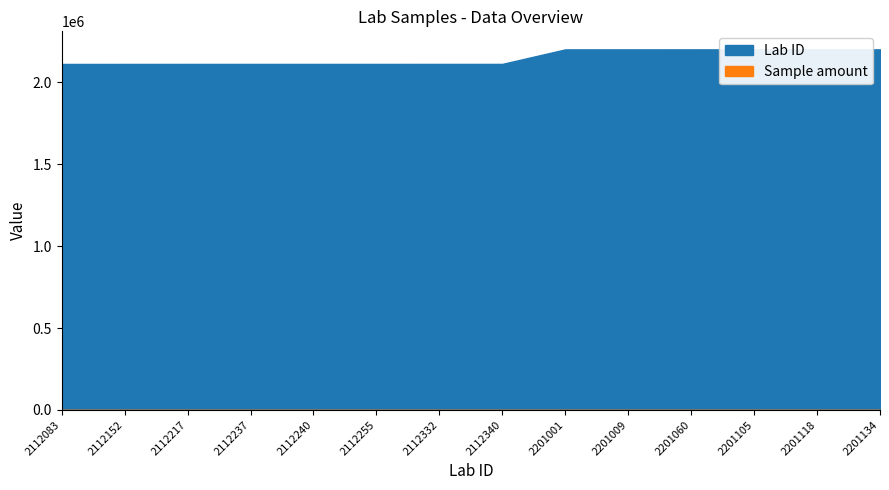

What are all the series names shown in the legend?

Lab ID, Sample amount